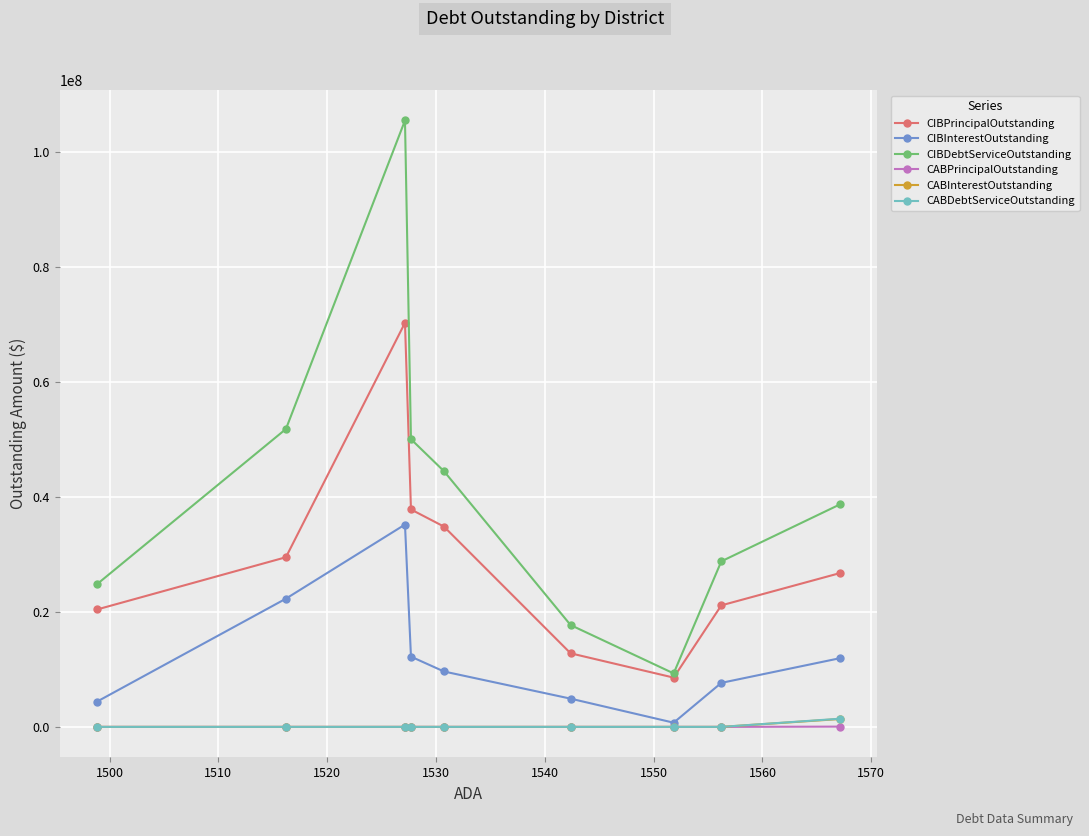

Which series has the widest spread of values?

CIBDebtServiceOutstanding